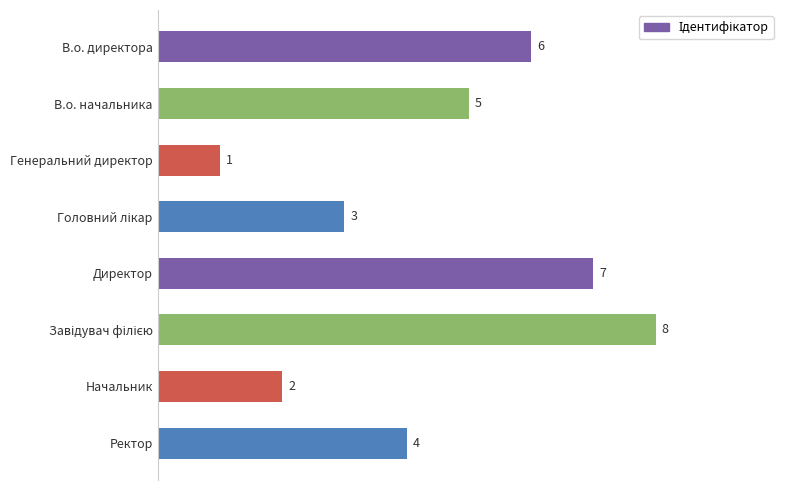

Count the number of data series in this chart.

1